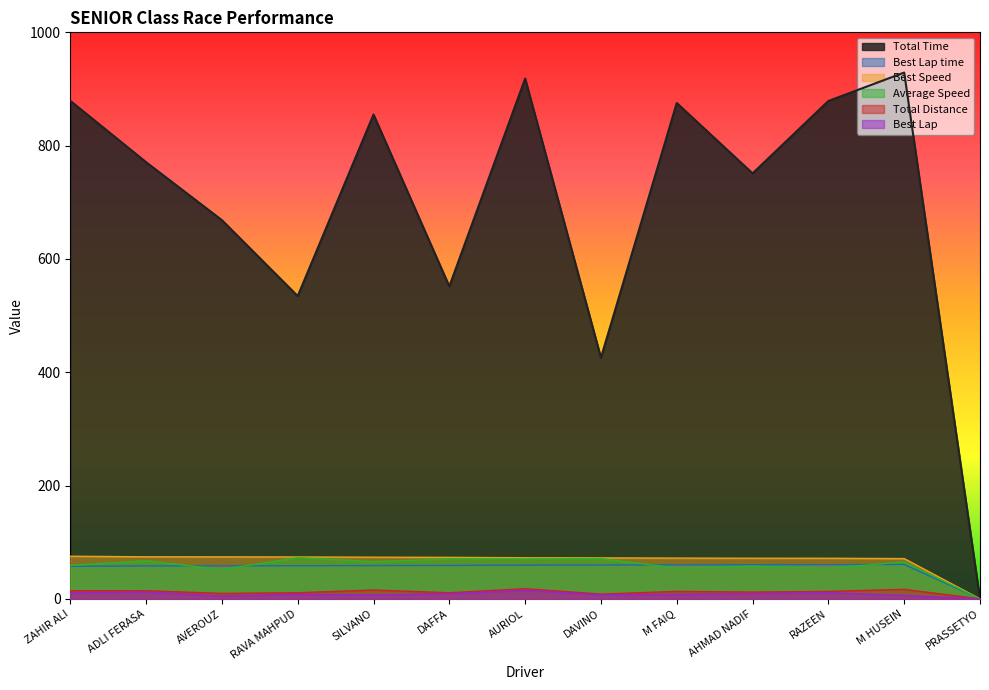

What is the value of the Best Speed point at the 5th from the left?

73.6